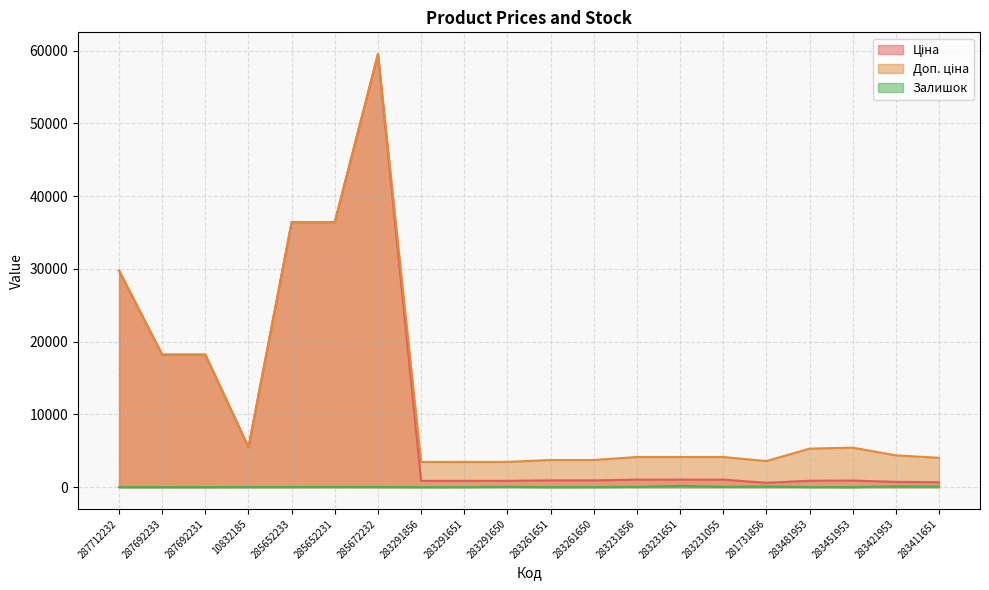

What are all the series names shown in the legend?

Ціна, Доп. ціна, Залишок